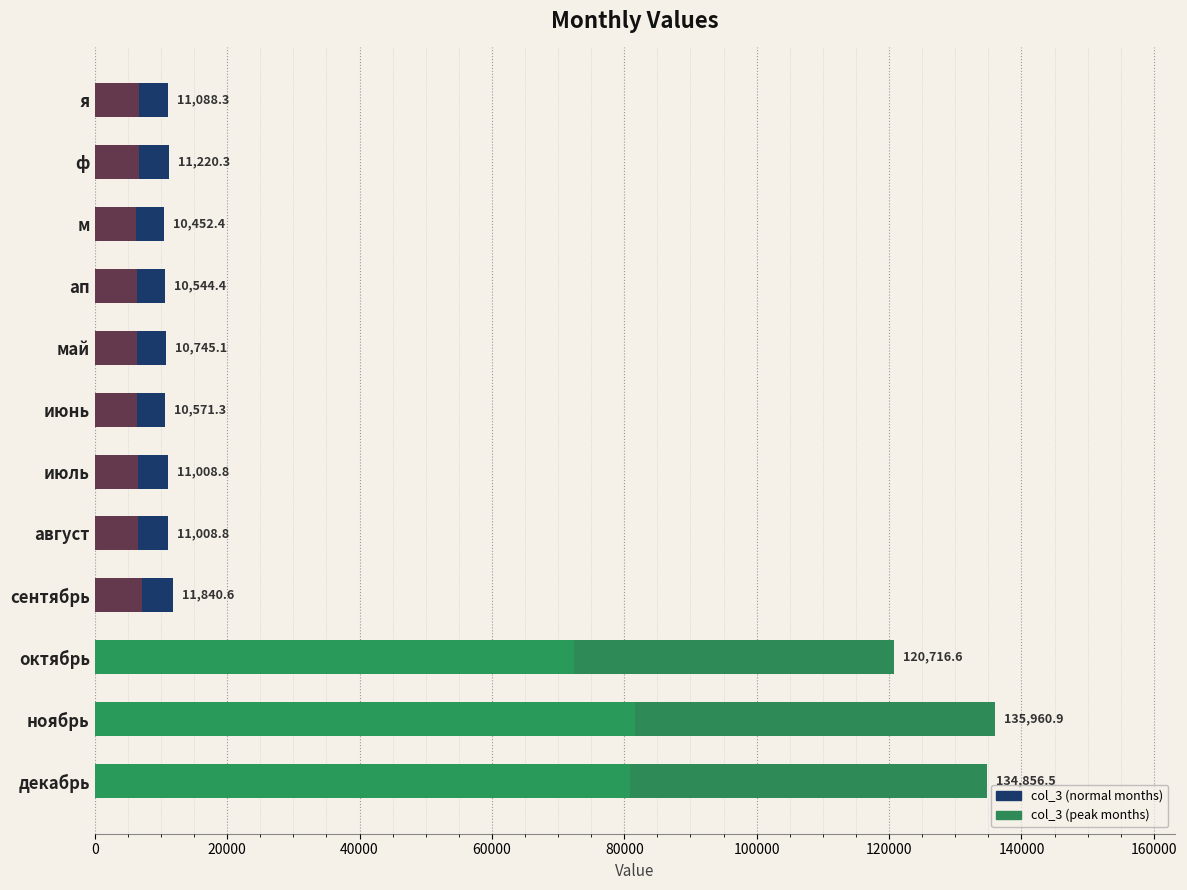

What is the maximum value shown in the chart?

135960.9